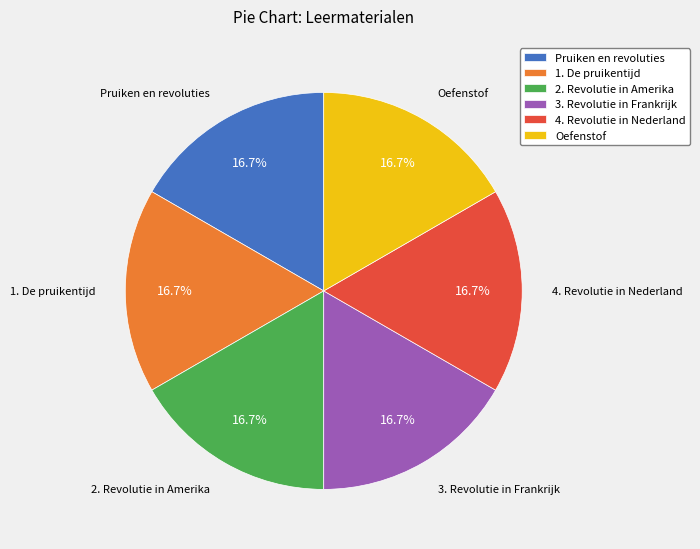

To the nearest percent, what percentage of the pie is 3. Revolutie in Frankrijk?

17%